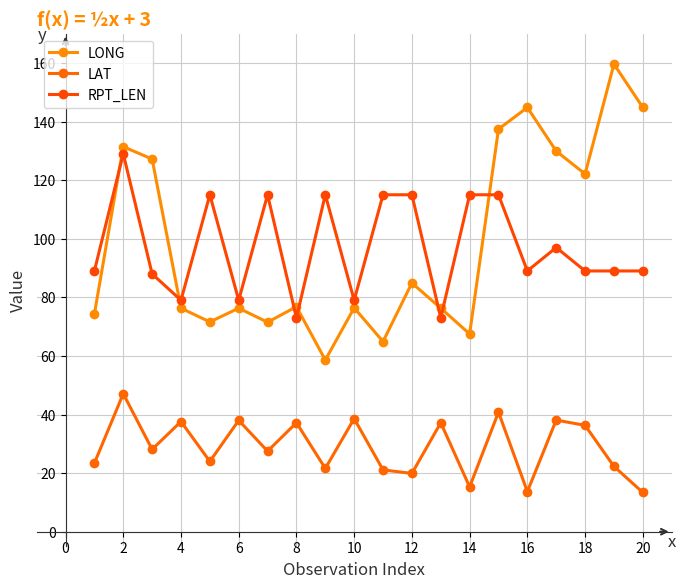

How many lines are shown in the chart?

3